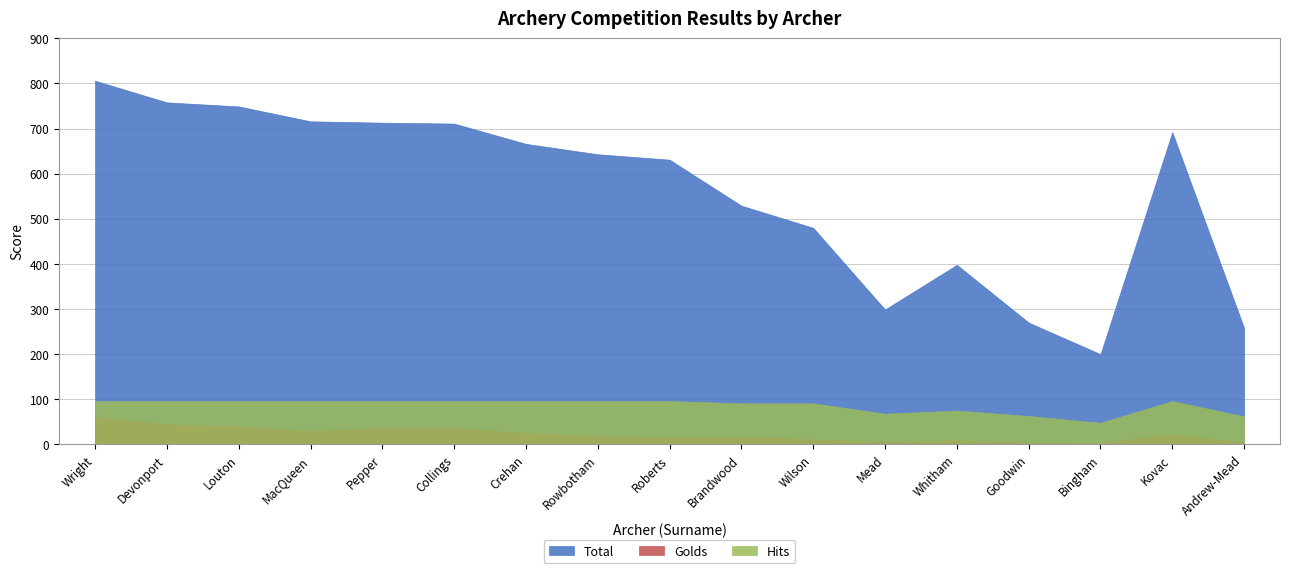

List the labels in order of Hits value, largest first.

Wright, Devonport, Louton, MacQueen, Pepper, Collings, Crehan, Rowbotham, Roberts, Kovac, Brandwood, Wilson, Whitham, Mead, Goodwin, Andrew-Mead, Bingham